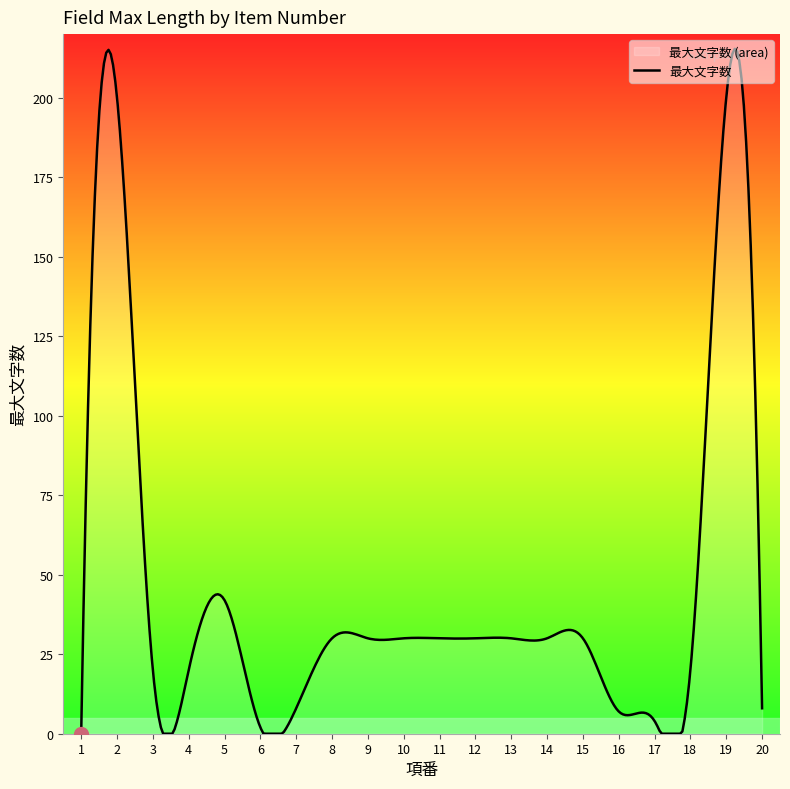

Reading left to right, list all the values displayed in this chart.

1=0	2=200	3=20	4=20	5=42	6=2	7=8	8=30	9=30	10=30	11=30	12=30	13=30	14=30	15=30	16=7	17=4	18=20	19=200	20=8